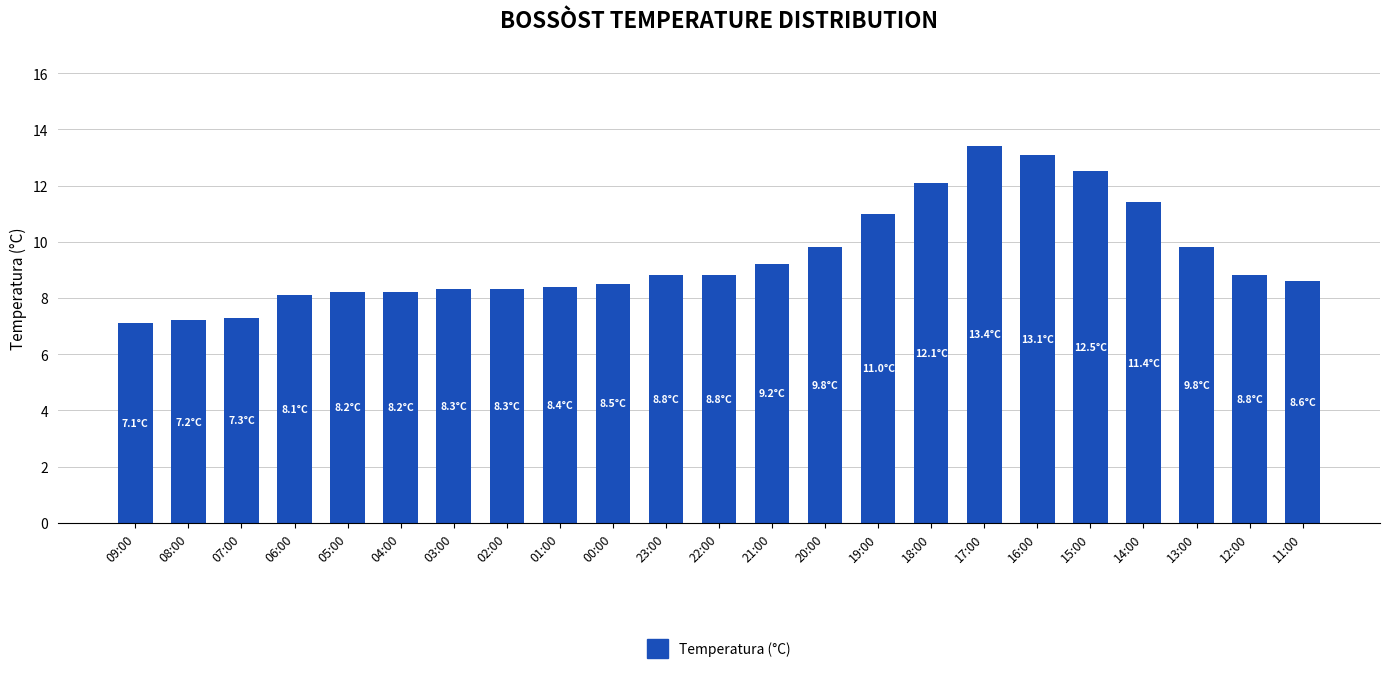

What is the greatest value displayed?

13.4